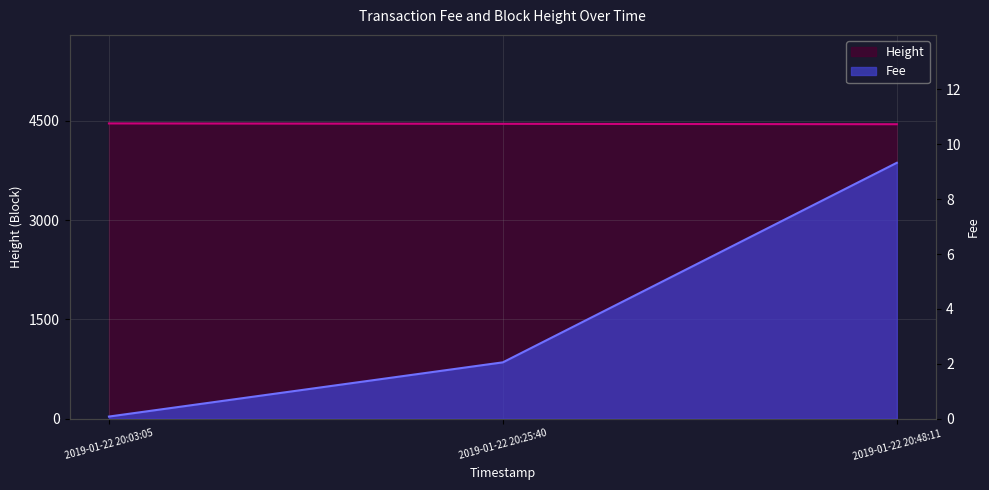

List the series in order of their overall mean, highest first.

Height, Fee